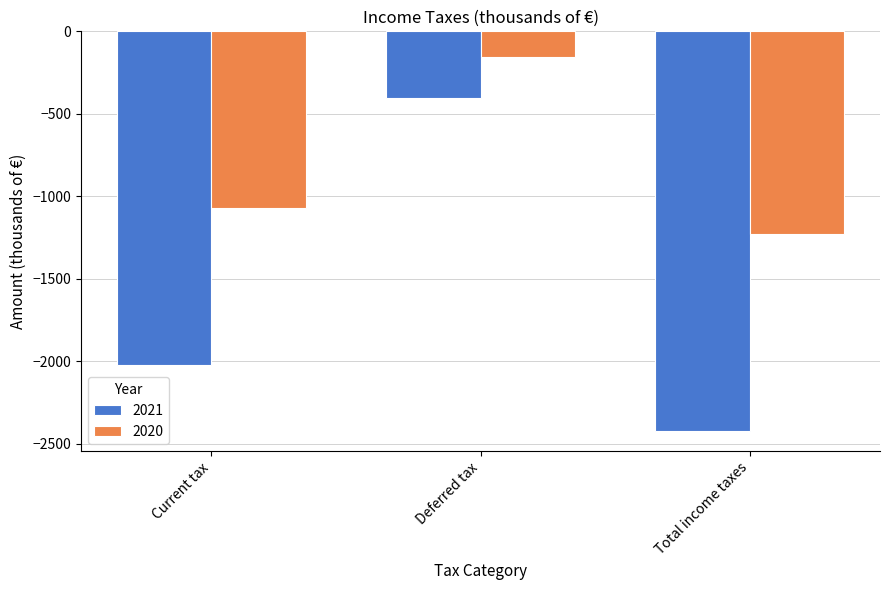

What is the difference between the maximum and minimum values in the 2020 series?

1069